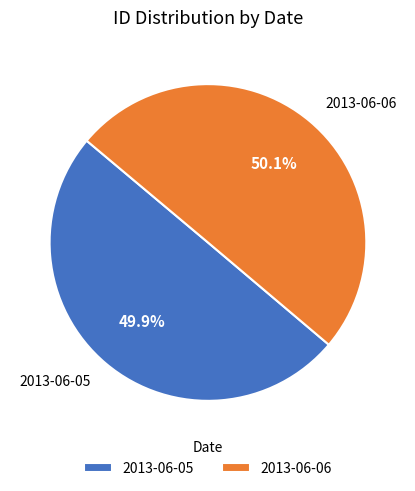

To the nearest percent, what percentage of the pie is 2013-06-05?

50%